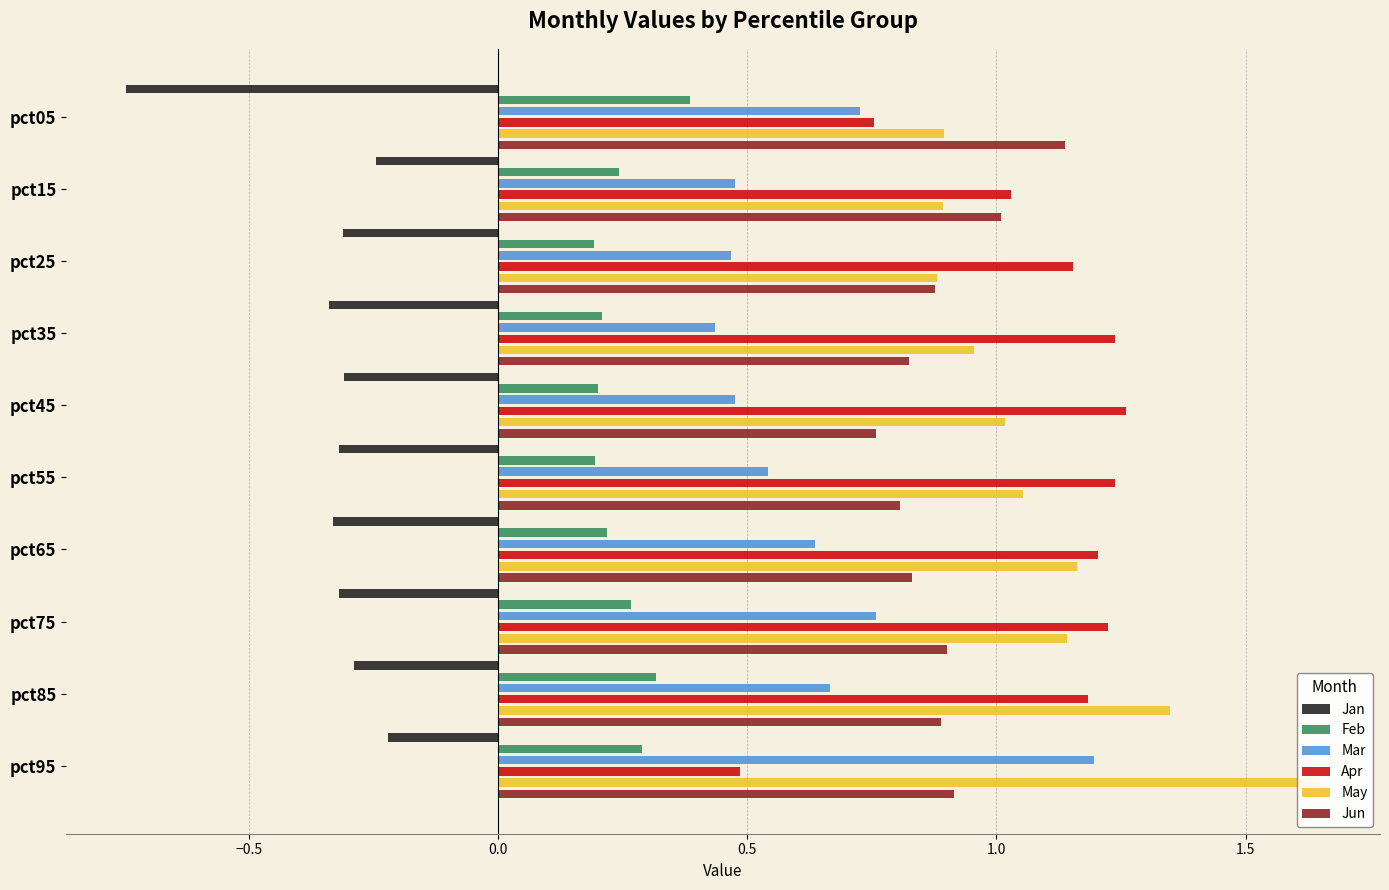

What is the difference between the maximum and minimum values in the Jun series?

0.4